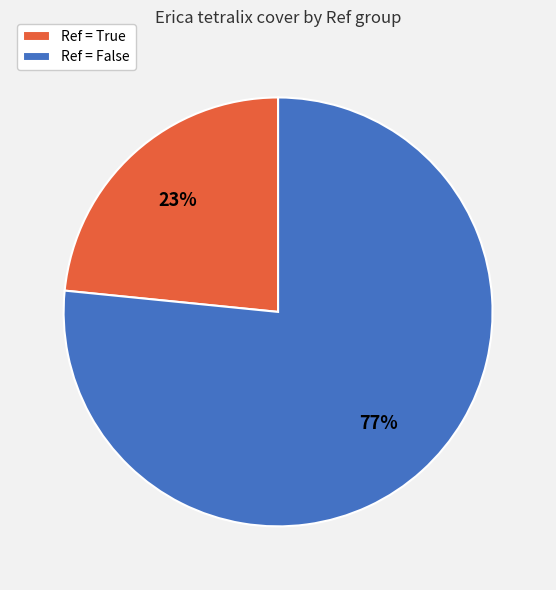

Which category has the smallest portion of the pie?

Ref = True